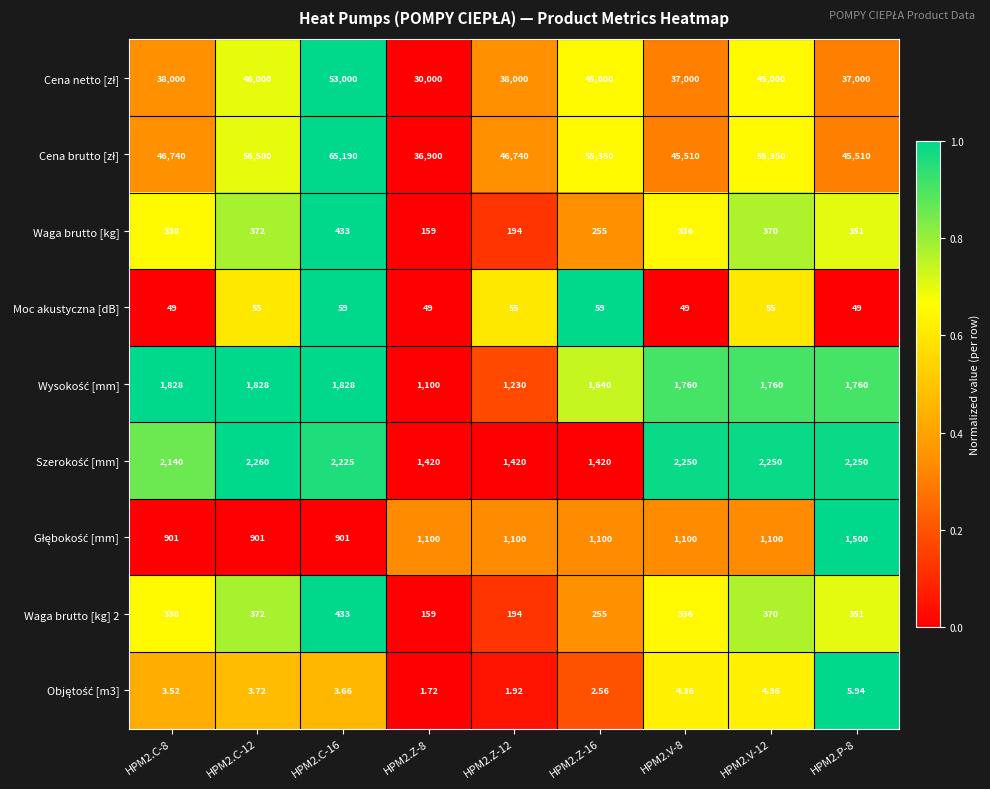

At which category is the sum across all series the highest?

HPM2.C-16